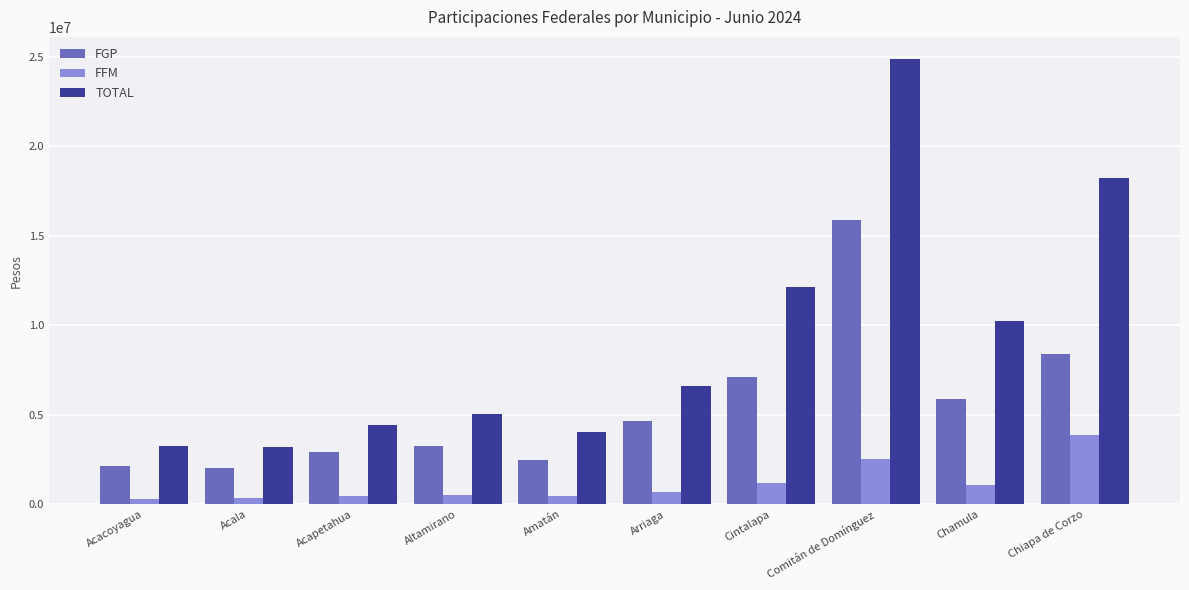

What is the difference between the second highest and second lowest values in the FGP series?

6293010.9